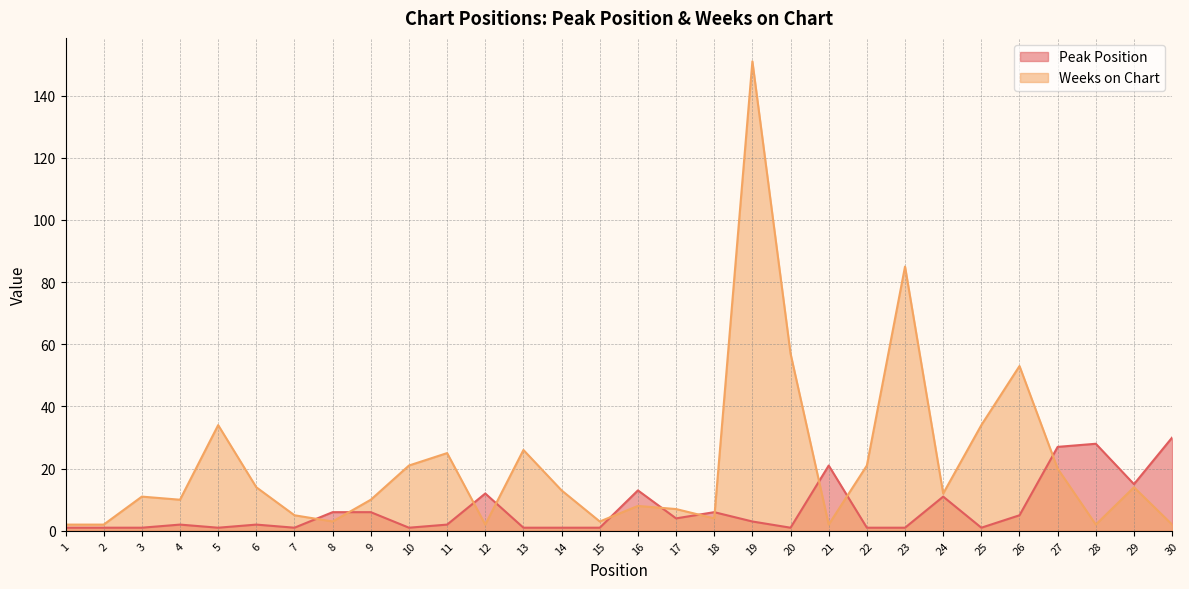

Reading right to left, list all the values displayed in this chart.

Peak Position: 30	15	28	27	5	1	11	1	1	21	1	3	6	4	13	1	1	1	12	2	1	6	6	1	2	1	2	1	1	1
Weeks on Chart: 2	14	2	20	53	34	12	85	21	2	57	151	4	7	8	3	13	26	2	25	21	10	3	5	14	34	10	11	2	2